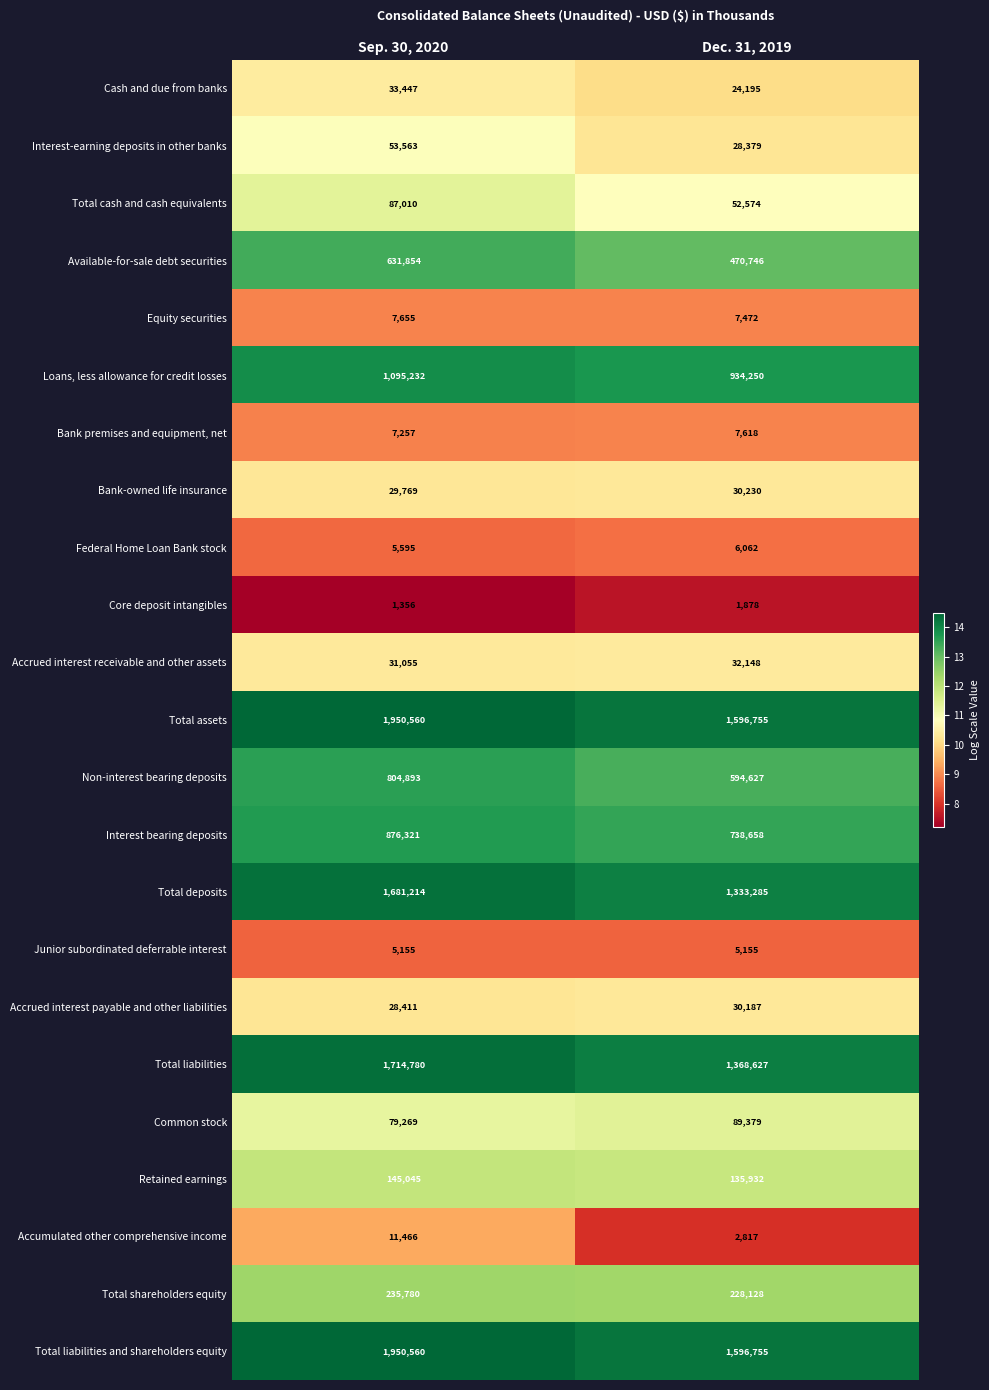

Count the number of categories in the chart.

2